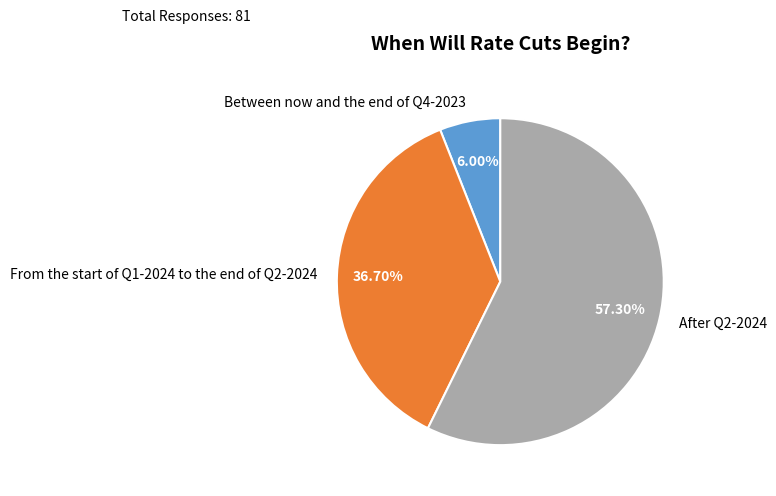

Does After Q2-2024 account for over 50% of the chart?

Yes